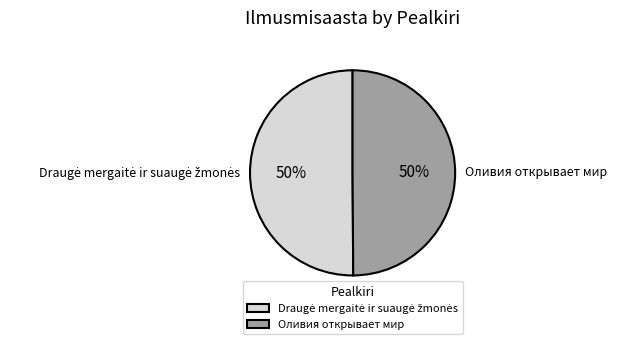

Is it true that Оливия открывает мир is 59% of the pie?

False